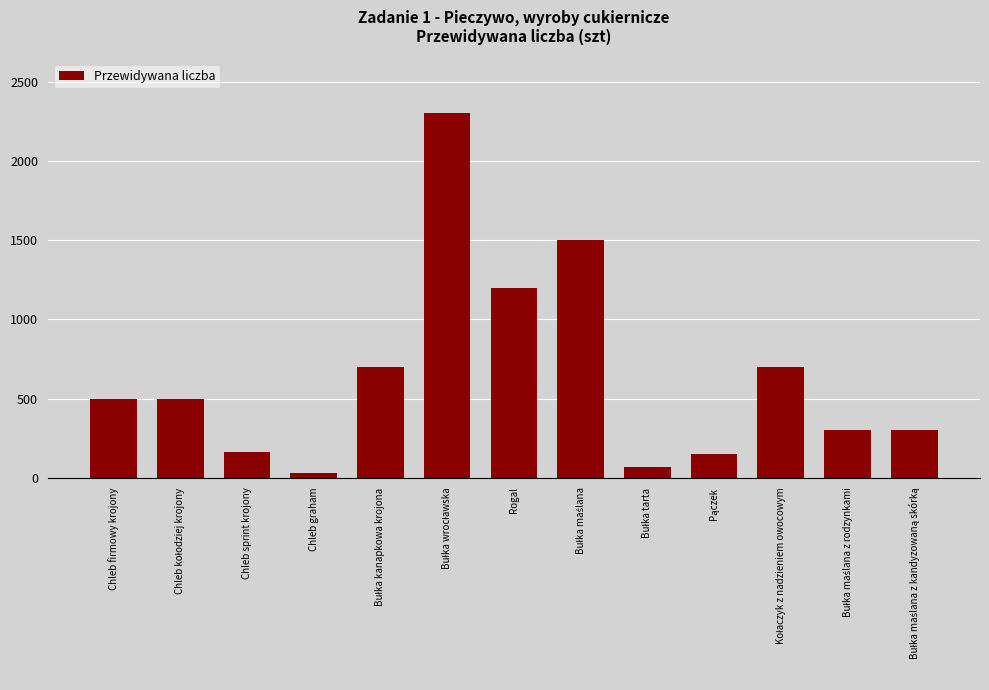

True or false: the data shows 1997 at Rogal.

False